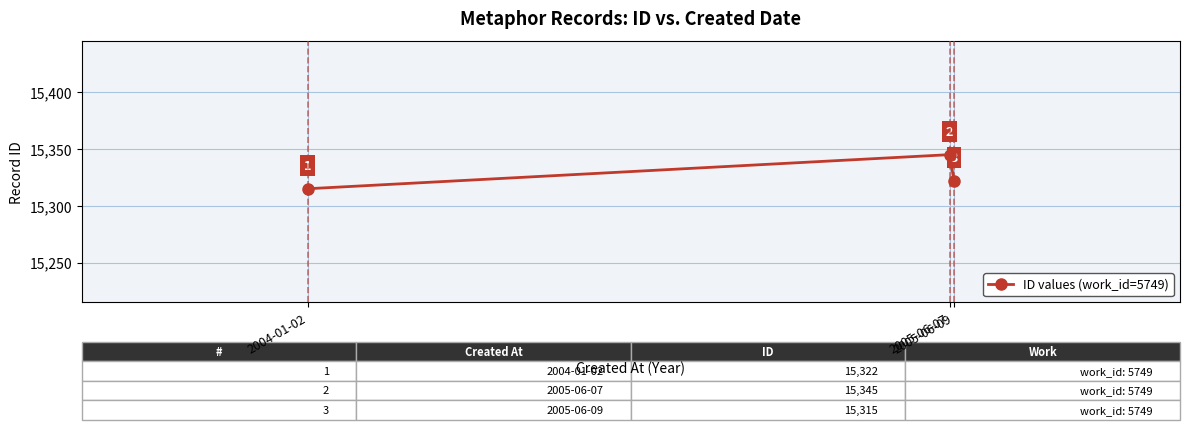

What is the label of the 1st point from the left?

2004-01-02